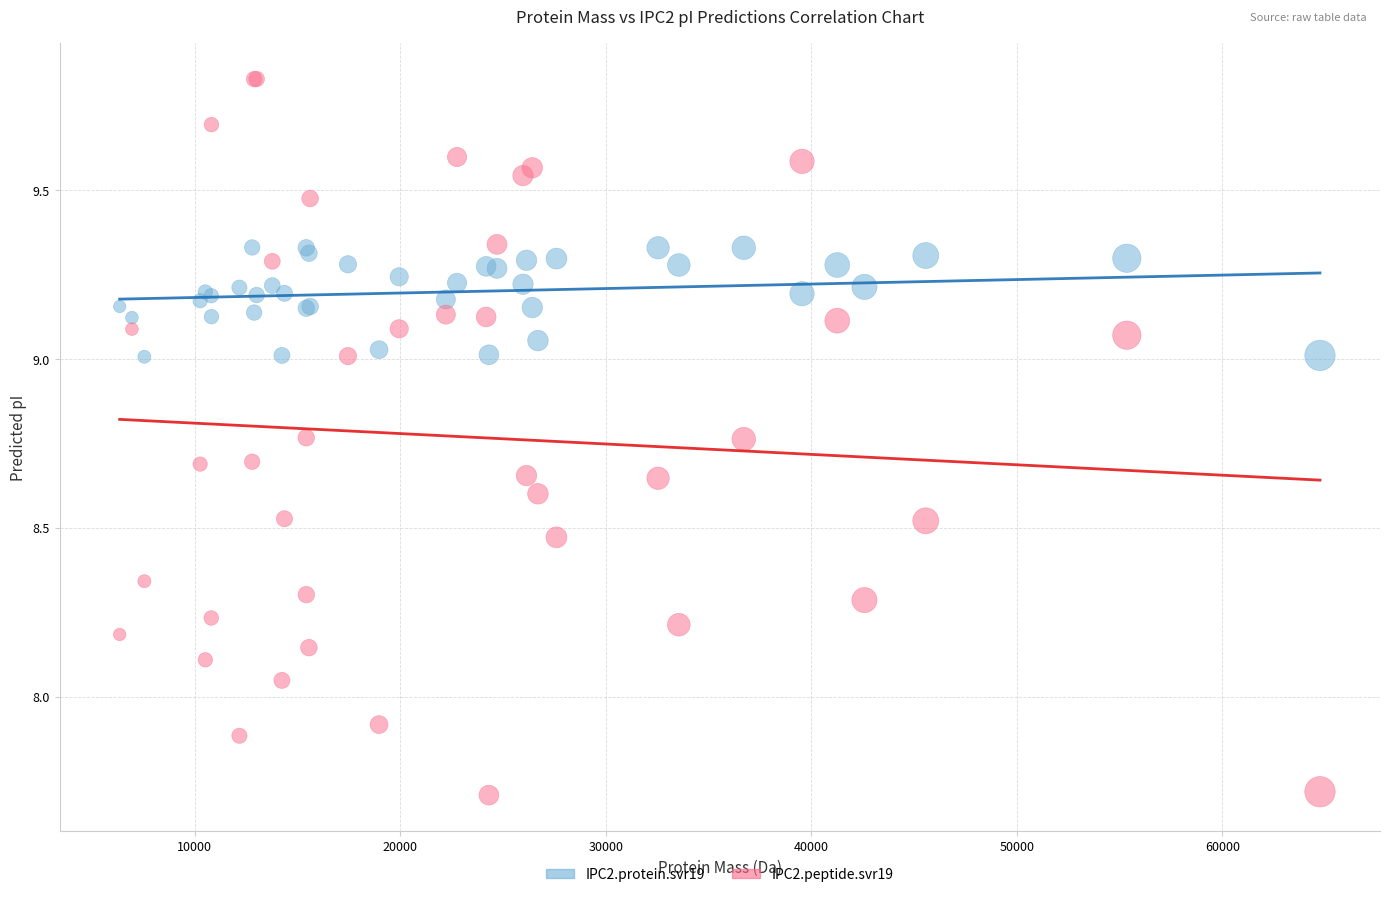

Which series contains the highest Y value?

IPC2.peptide.svr19